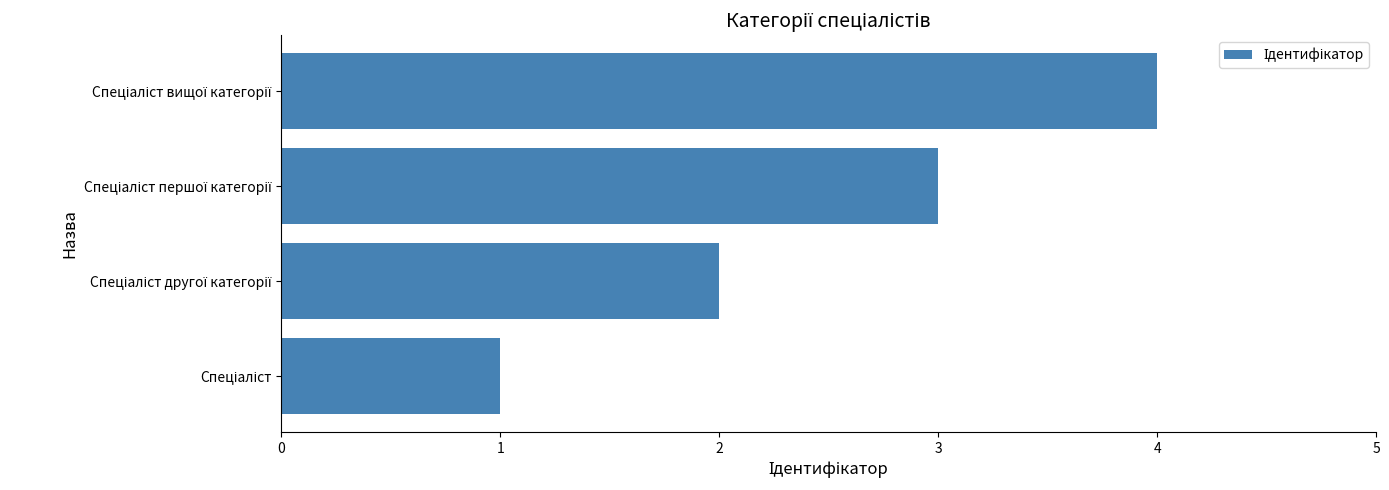

What is the difference between the maximum and minimum values?

3